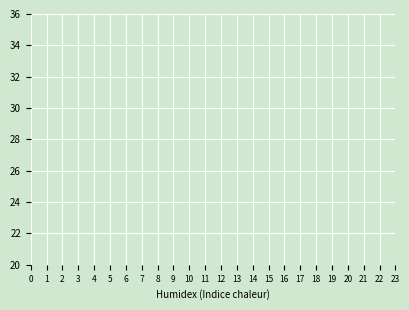

Does the chart display data point markers on the line(s)?

Yes